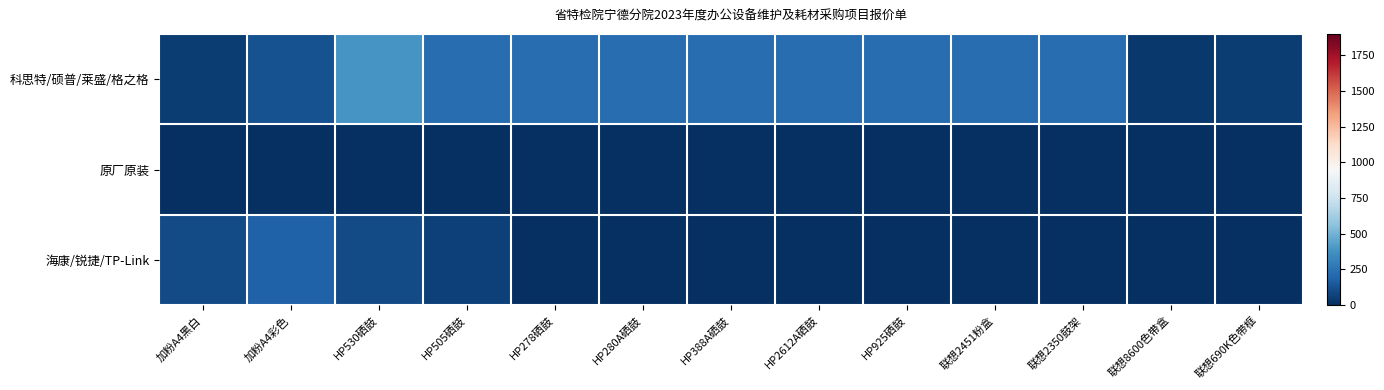

Reading right to left, transcribe all the data shown in this chart.

科思特/硕普/莱盛/格之格: 联想690K色带框=50	联想8600色带盒=30	联想2350鼓架=230	联想2451粉盒=230	HP925硒鼓=230	HP2612A硒鼓=230	HP388A硒鼓=230	HP280A硒鼓=230	HP278硒鼓=230	HP505硒鼓=230	HP530硒鼓=390	加粉A4彩色=120	加粉A4黑白=45
原厂原装: 联想690K色带框=0	联想8600色带盒=0	联想2350鼓架=0	联想2451粉盒=0	HP925硒鼓=0	HP2612A硒鼓=0	HP388A硒鼓=0	HP280A硒鼓=0	HP278硒鼓=0	HP505硒鼓=0	HP530硒鼓=0	加粉A4彩色=0	加粉A4黑白=0
海康/锐捷/TP-Link: 联想690K色带框=0	联想8600色带盒=0	联想2350鼓架=0	联想2451粉盒=0	HP925硒鼓=0	HP2612A硒鼓=0	HP388A硒鼓=0	HP280A硒鼓=0	HP278硒鼓=0	HP505硒鼓=60	HP530硒鼓=100	加粉A4彩色=180	加粉A4黑白=100